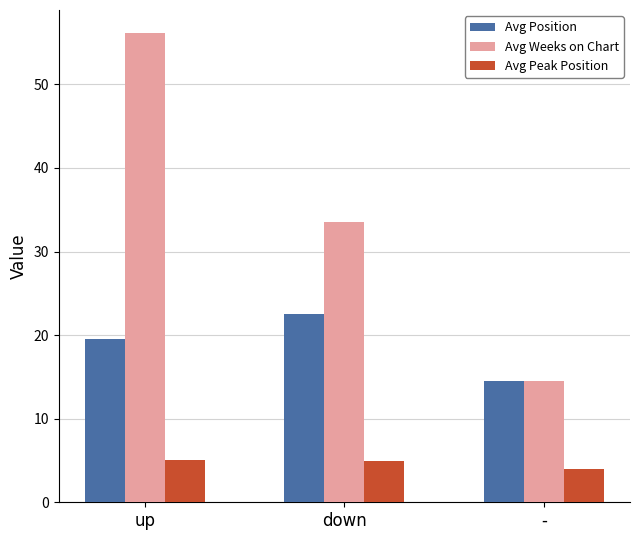

Is the value of Avg Weeks on Chart at up greater than the value of Avg Position at -?

Yes